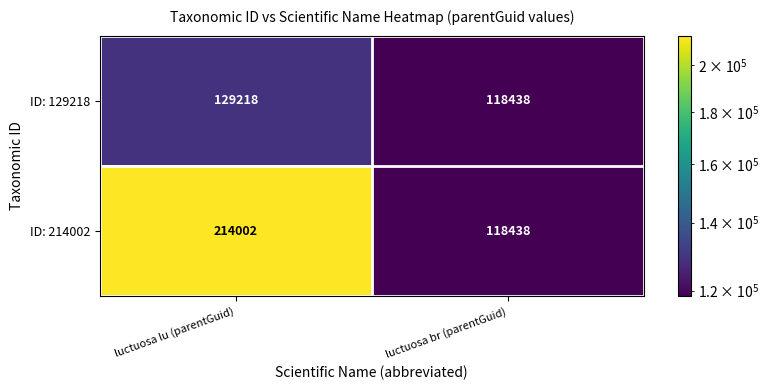

Reading right to left, what are all the values shown in this chart?

ID: 129218: luctuosa br (parentGuid)=118438	luctuosa lu (parentGuid)=129218
ID: 214002: luctuosa br (parentGuid)=118438	luctuosa lu (parentGuid)=214002